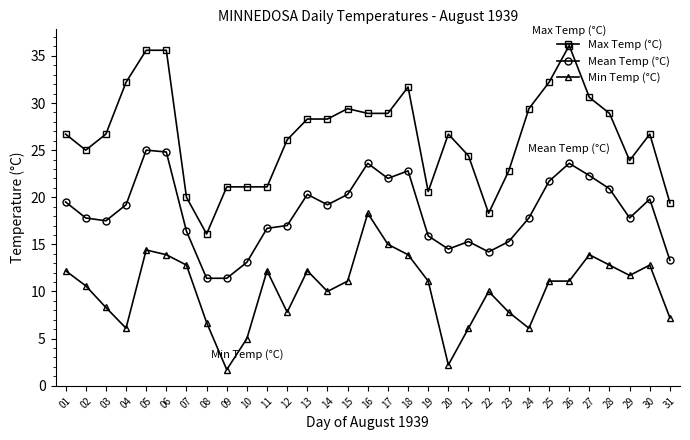

What is the difference between the highest and lowest values at 15?

18.3